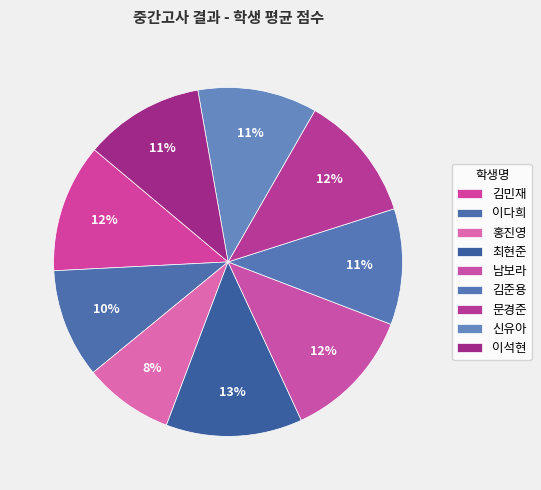

Is there any slice that represents more than half of the pie?

No